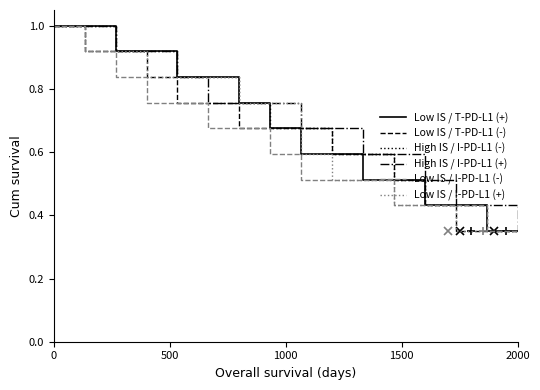

True or false: High IS / I-PD-L1 (+) has more than 1 points higher than both neighbors.

False